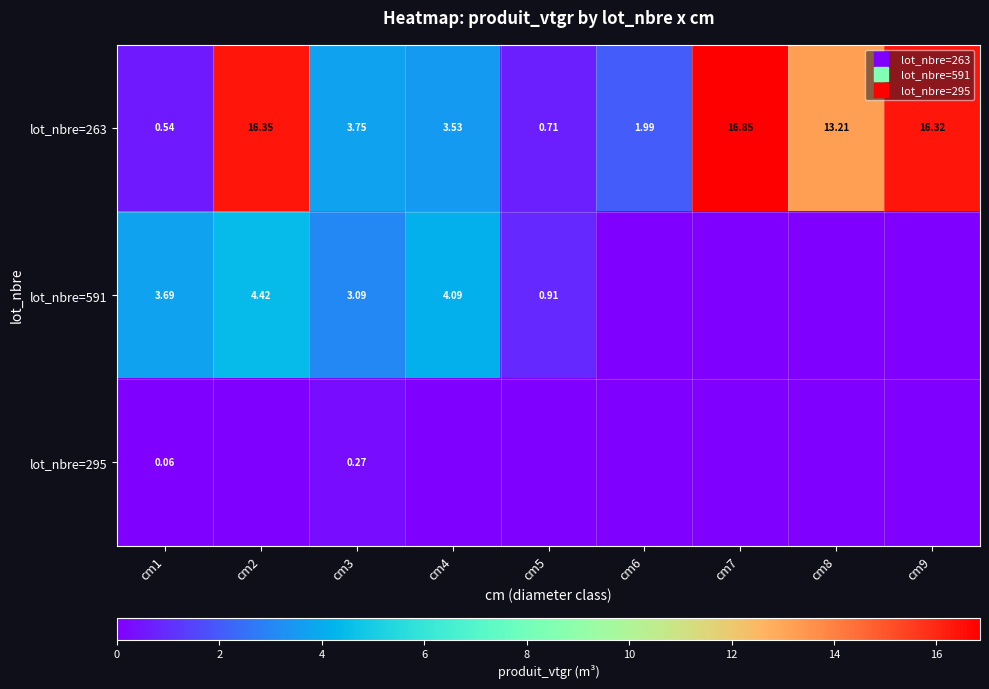

What is the difference between the maximum and minimum values in the lot_nbre=295 series?

0.3